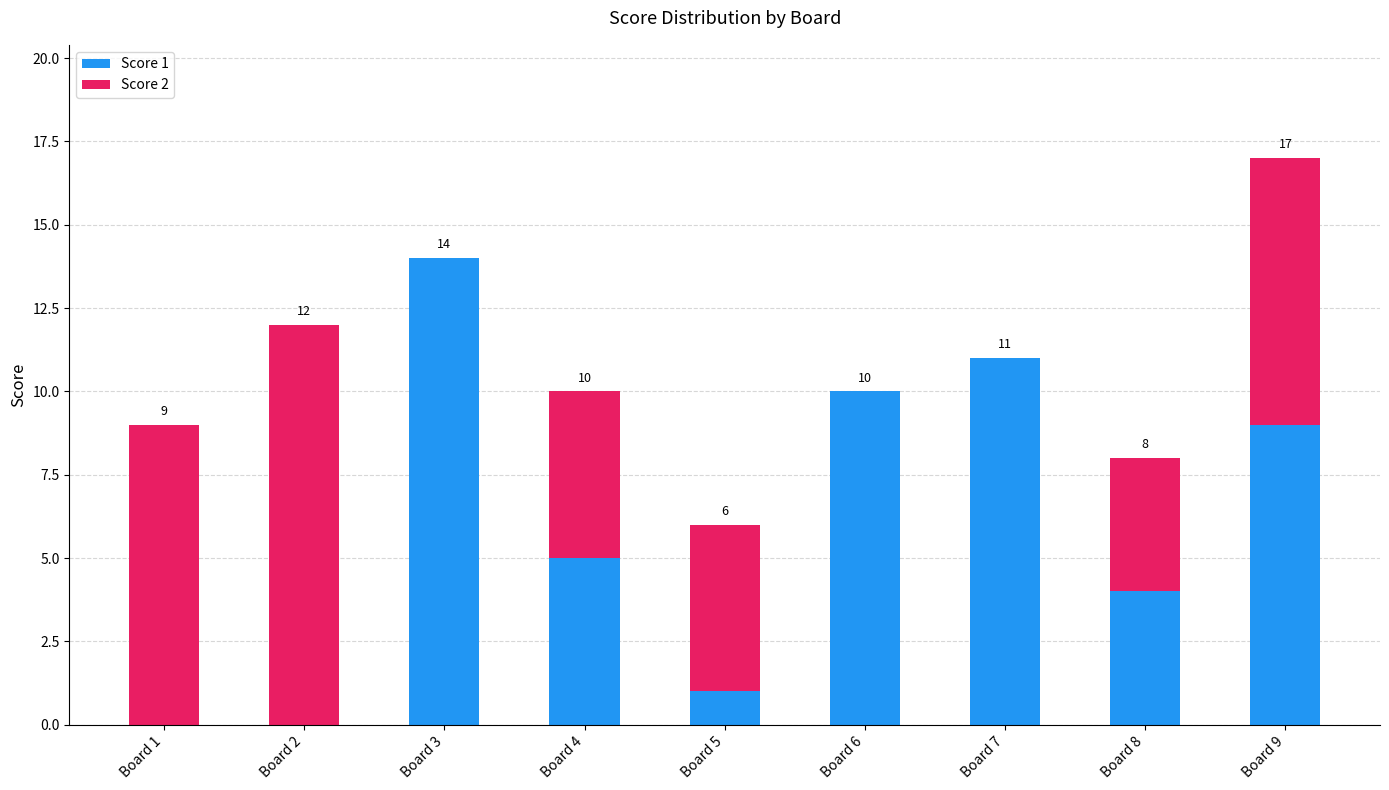

Where does the Score 1 series first go above 5?

Board 3